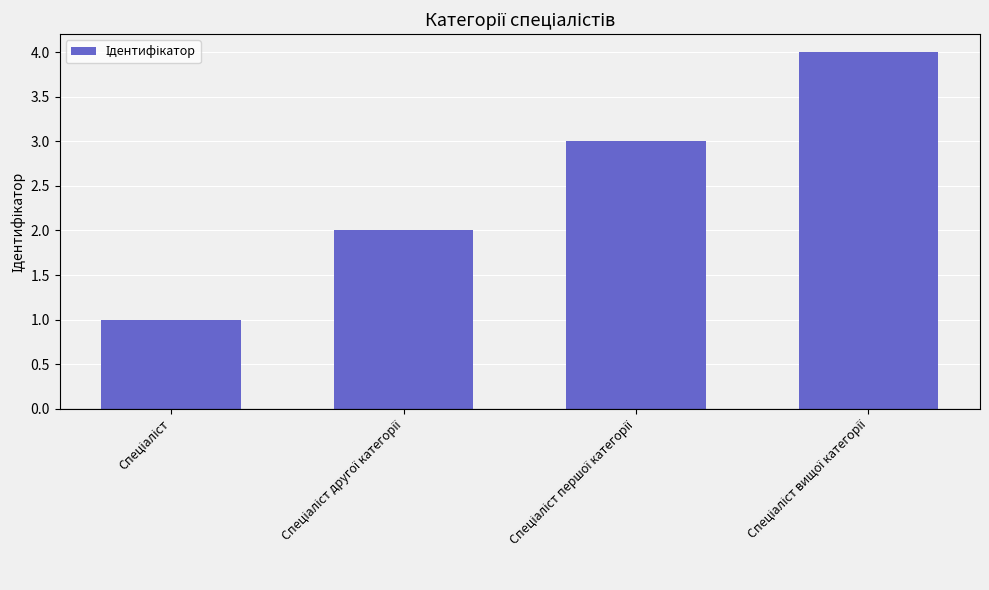

Count the number of categories in the chart.

4